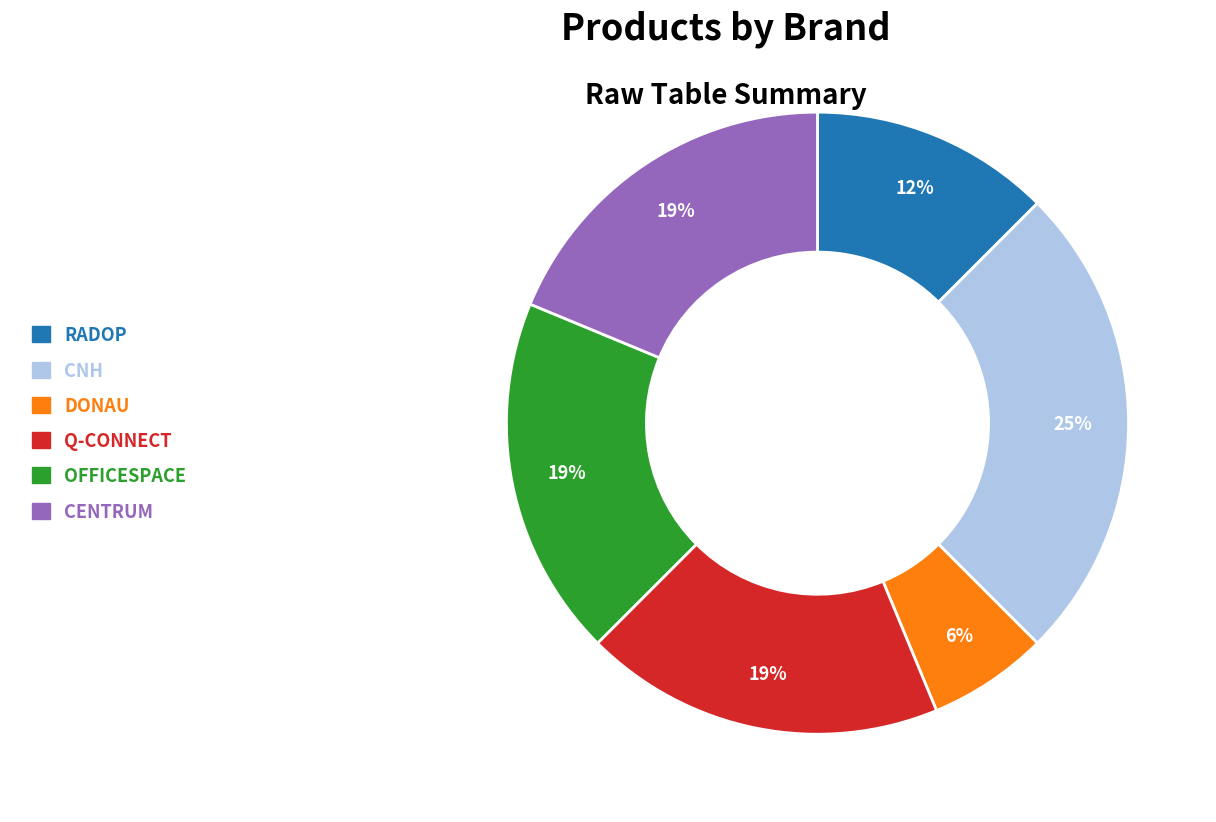

Count the number of slices in the pie.

6